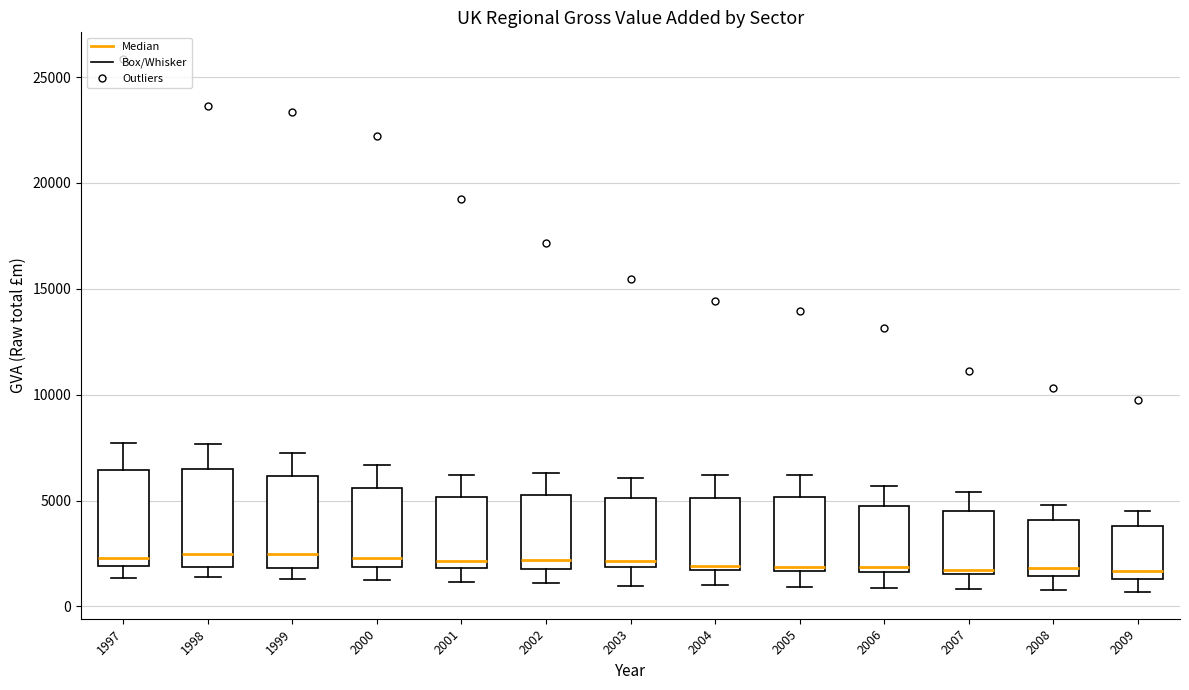

Where is the upper edge of the box at x = 2009 on the y-axis? The values are not printed on the chart, so give them approximately, as read against the axis.

4000